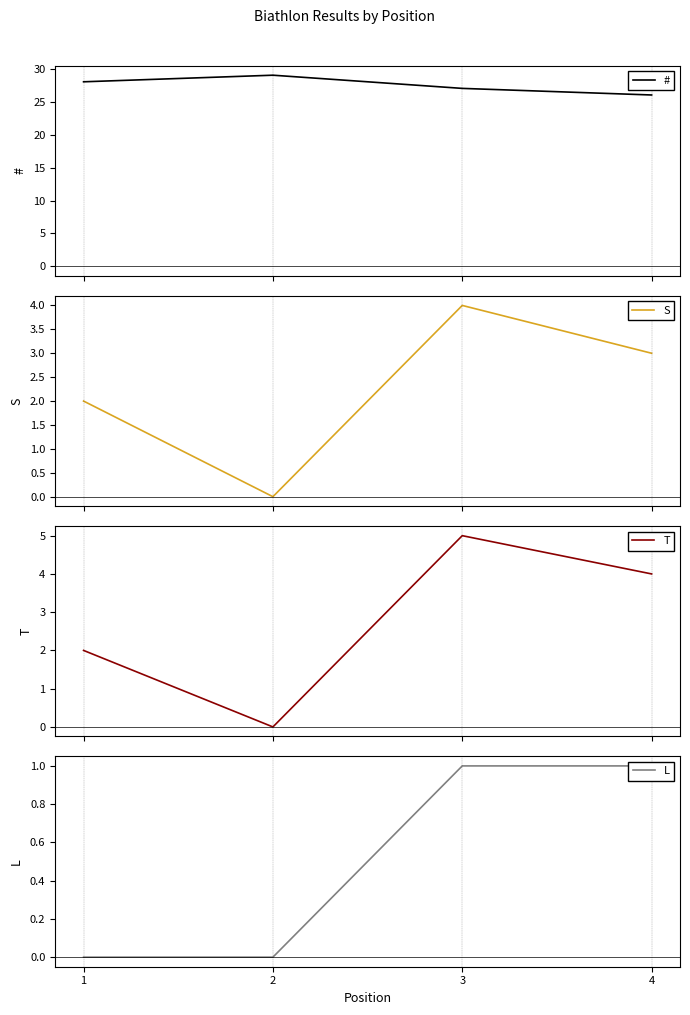

What is the difference between the second highest and minimum values in the T series?

4